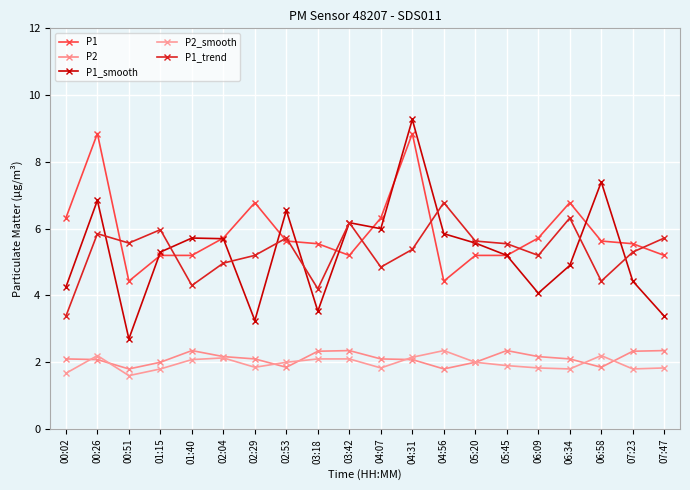

How many data points in P1_smooth are less than 5?

8